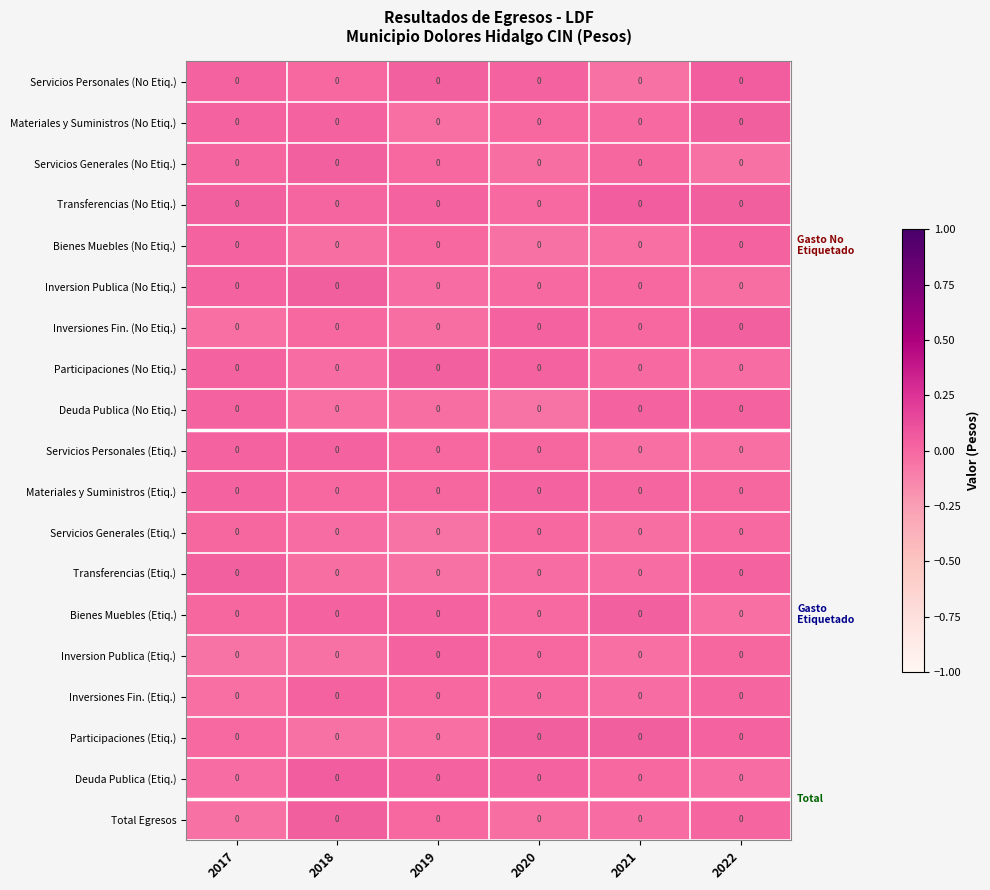

Is it true that Participaciones (No Etiq.) equals -0.0 at 2022?

False